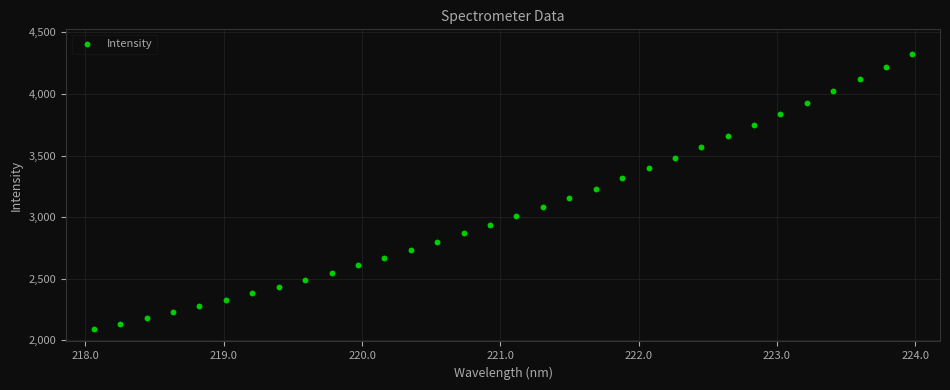

What is the range of Y values (max minus min)?

2233.7